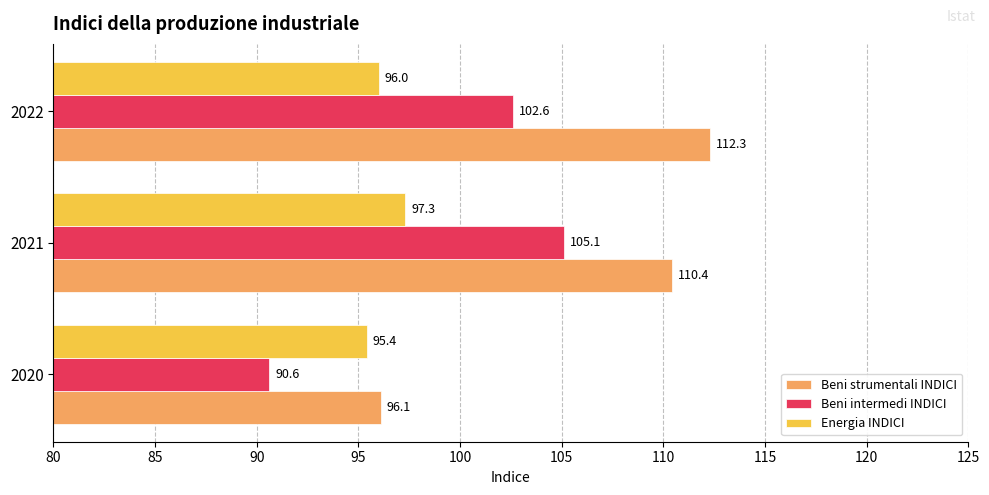

How many data points in Beni strumentali INDICI are less than 110?

1